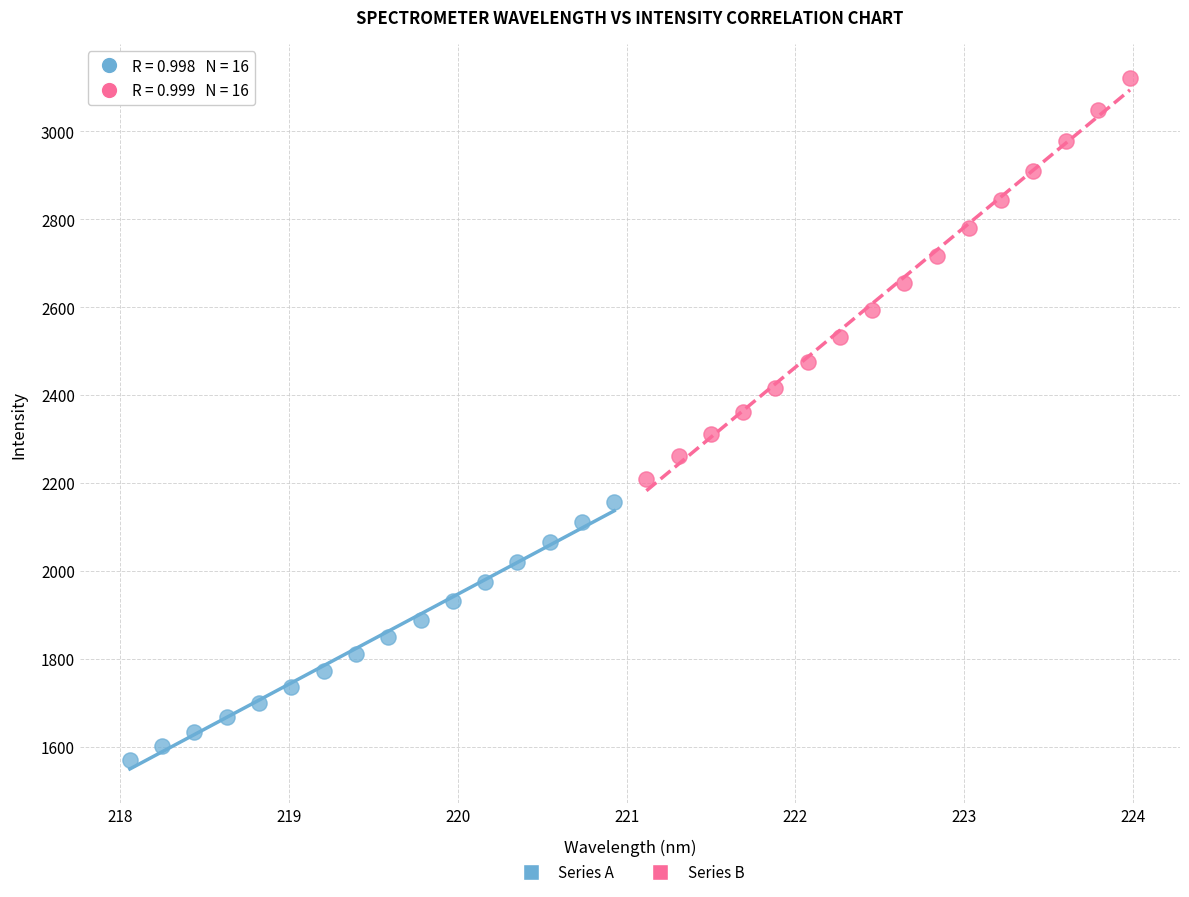

What are all the series names shown in the legend?

Series A, Series B